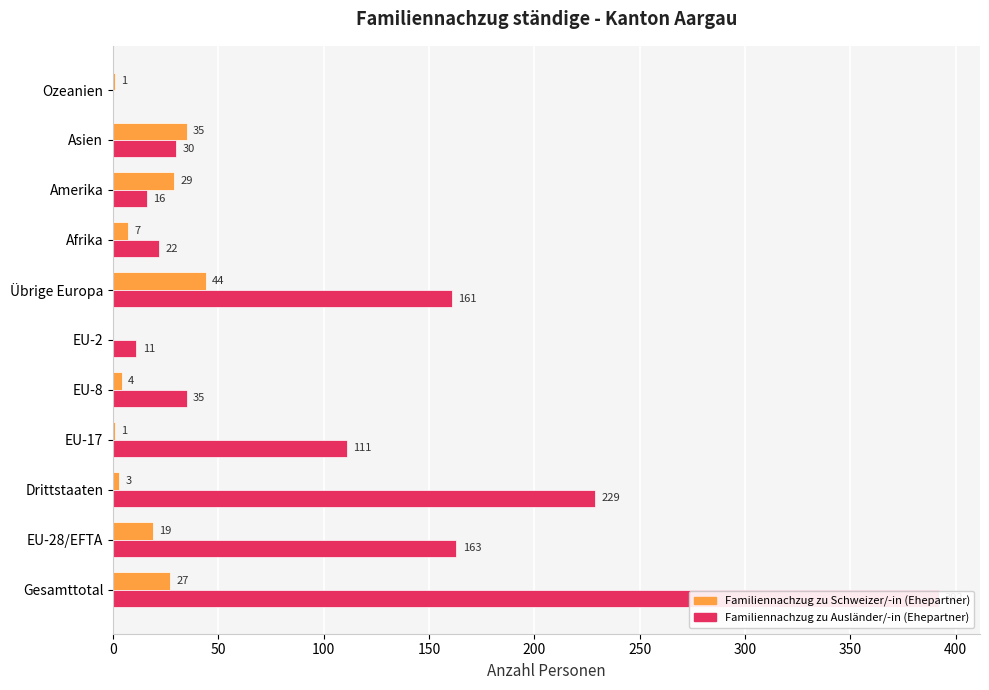

Which series changed the most between Übrige Europa and Afrika?

Familiennachzug zu Ausländer/-in (Ehepartner)